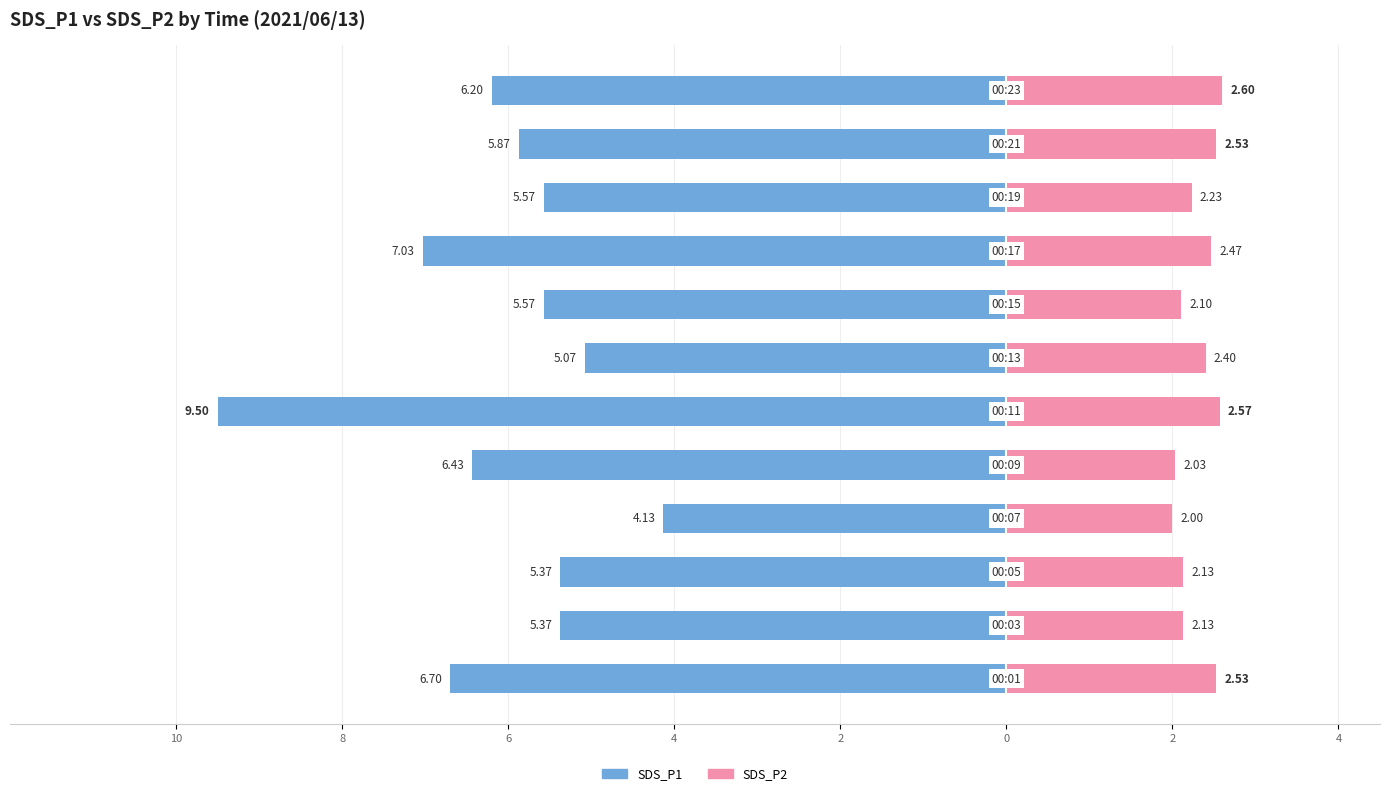

How many series are shown in this chart?

2